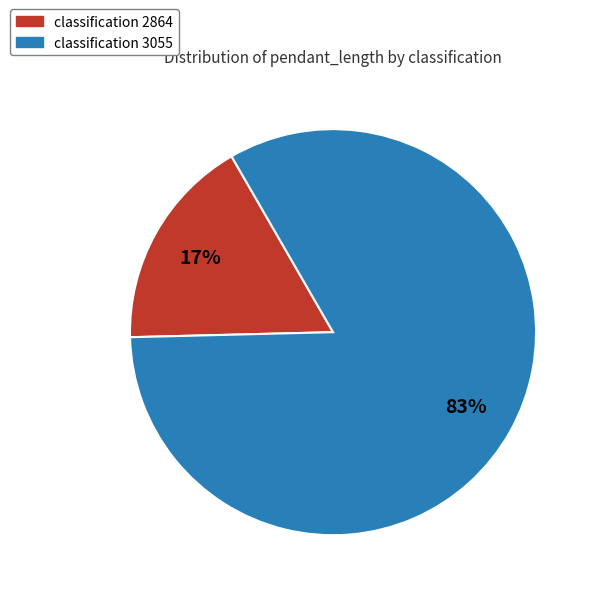

To the nearest percent, what is the difference between the largest and smallest slice percentages?

66%